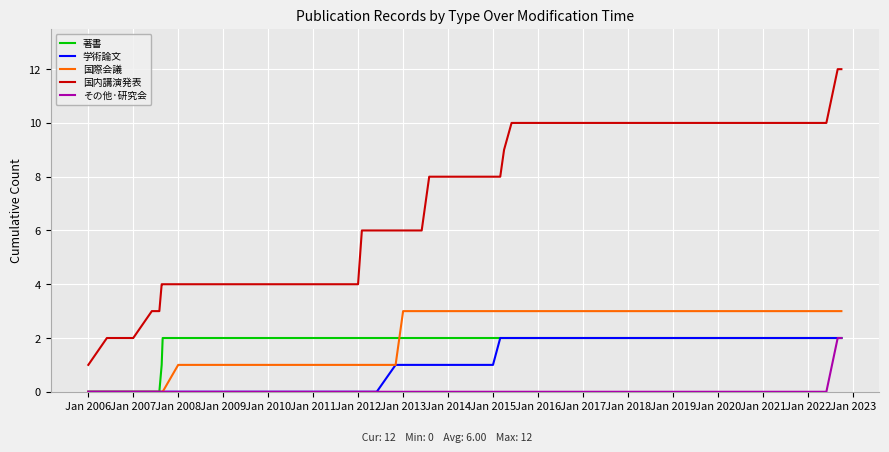

What is the maximum value for 国内講演発表?

12